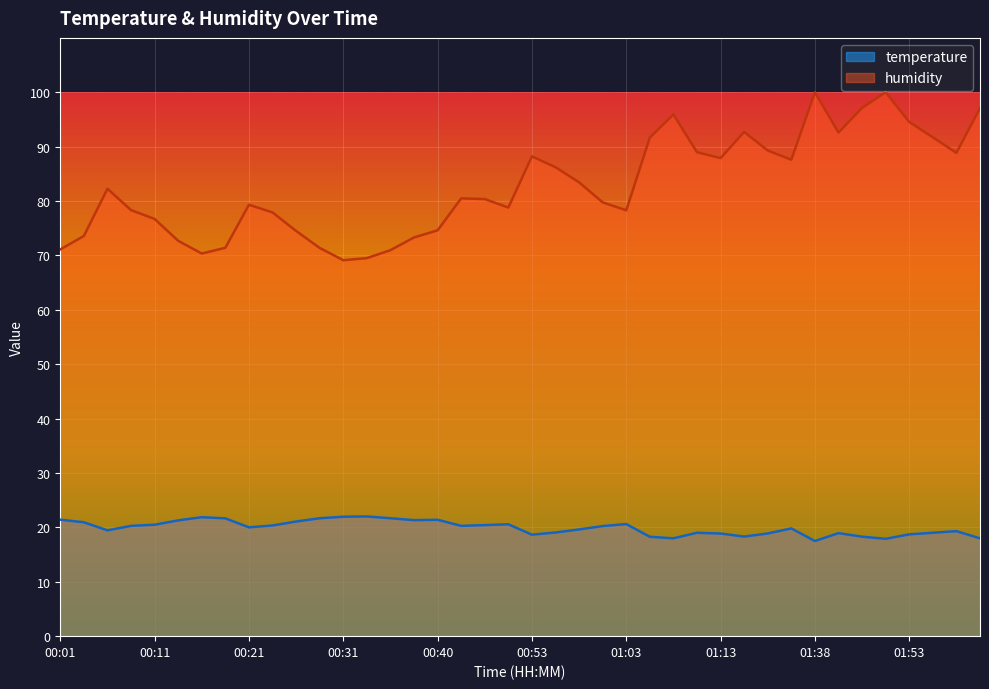

In humidity, how many points are lower than both neighbors (excluding endpoints)?

8